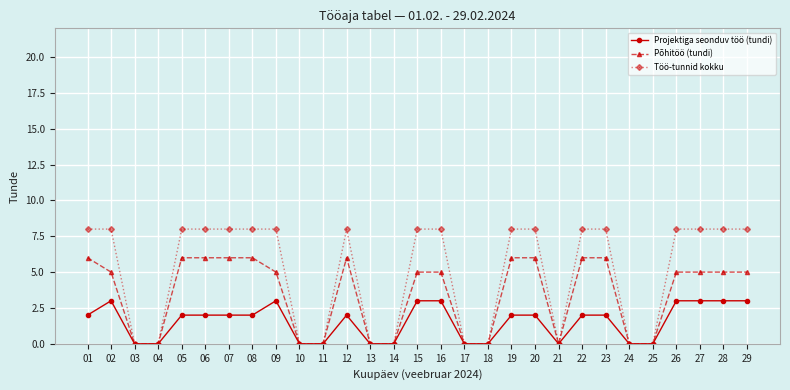

How many lines are shown in the chart?

3